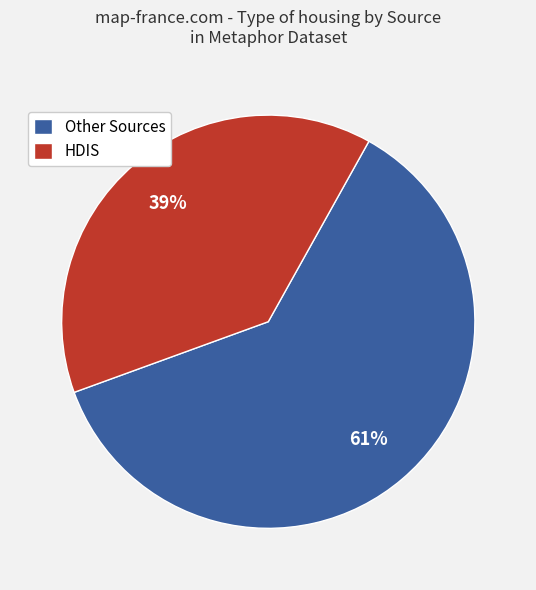

To the nearest percent, what percentage of the pie is Other Sources?

61%